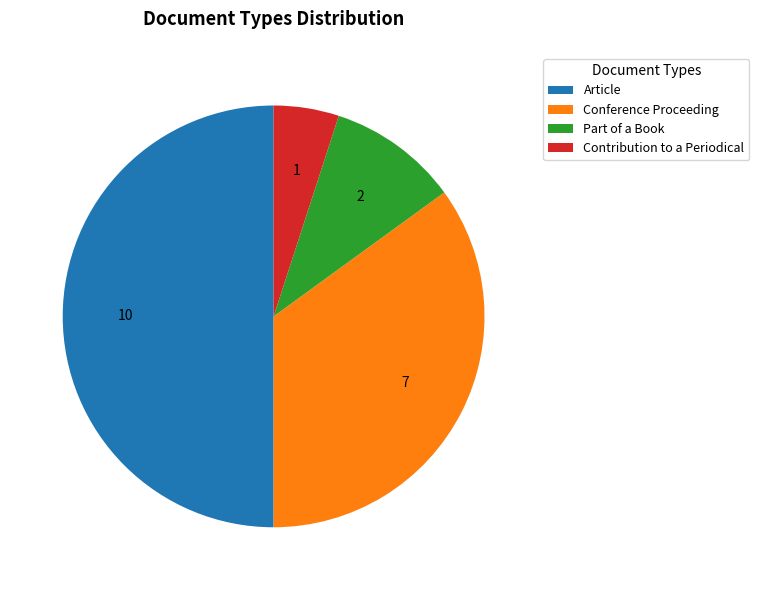

Combined, do Article and Part of a Book account for over 50%?

Yes